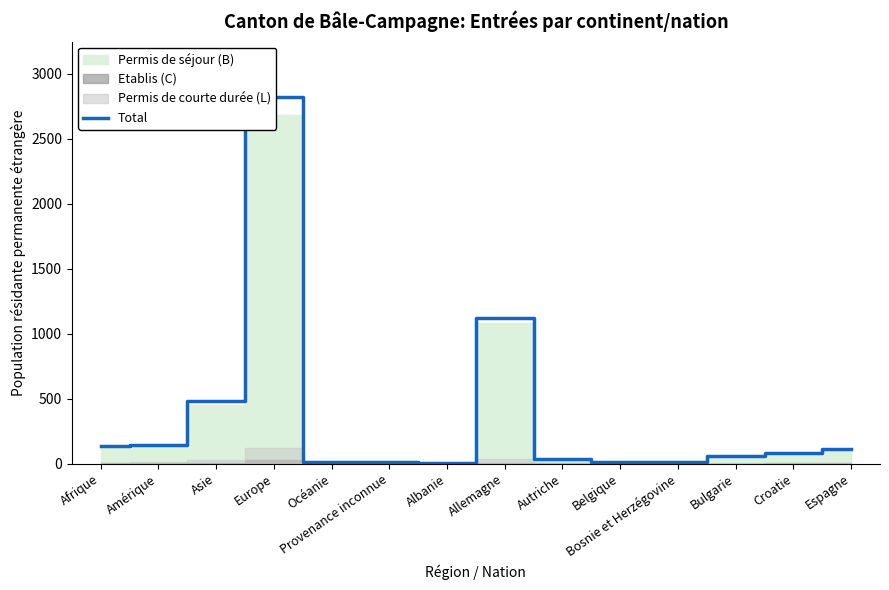

Which label corresponds to the smallest value in the chart?

Albanie